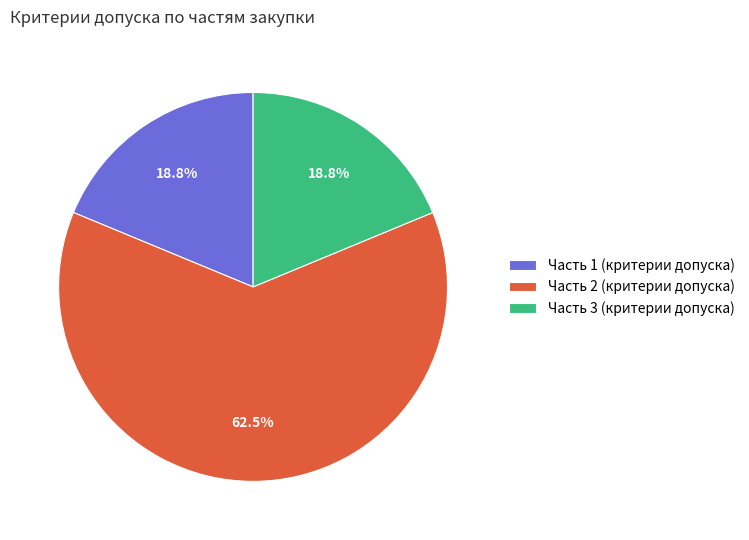

Which category has the biggest portion of the pie?

Часть 2 (критерии допуска)